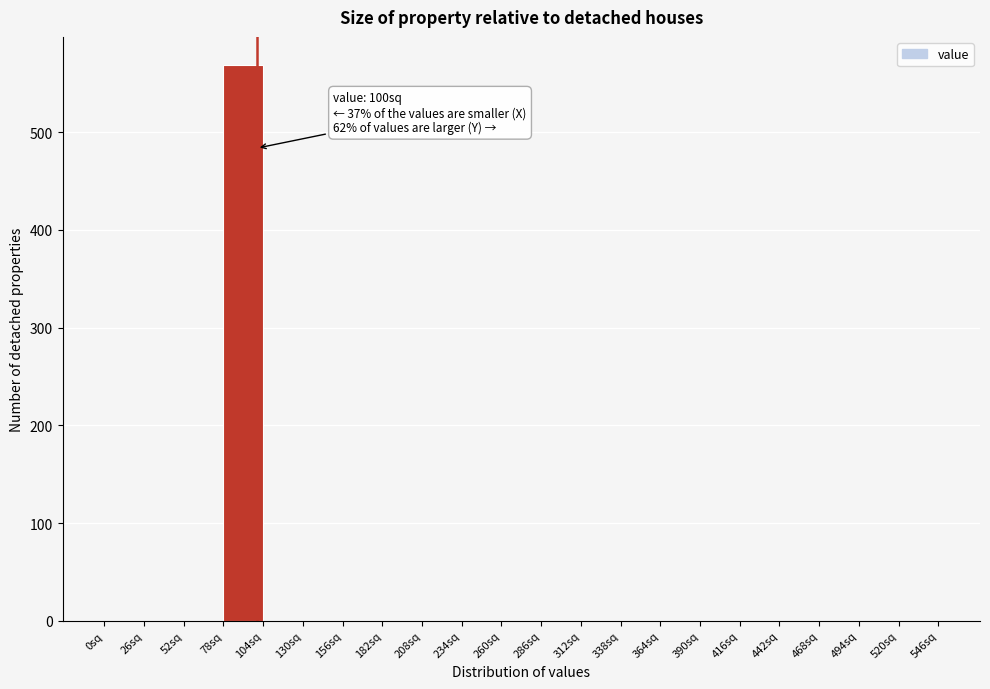

Which range on the x-axis has the tallest bar?

78 to 104